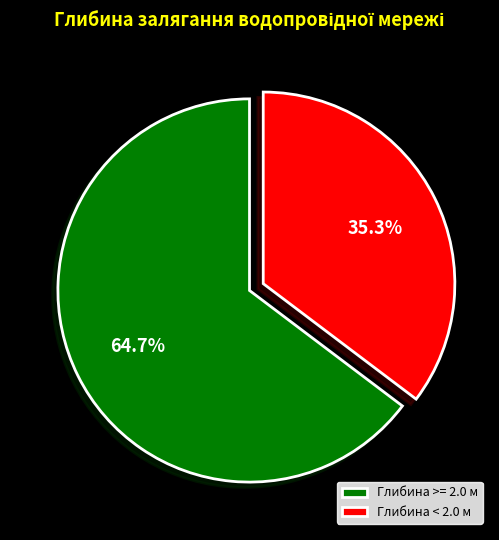

Is it true that Глибина < 2.0 м is 23% of the pie?

False